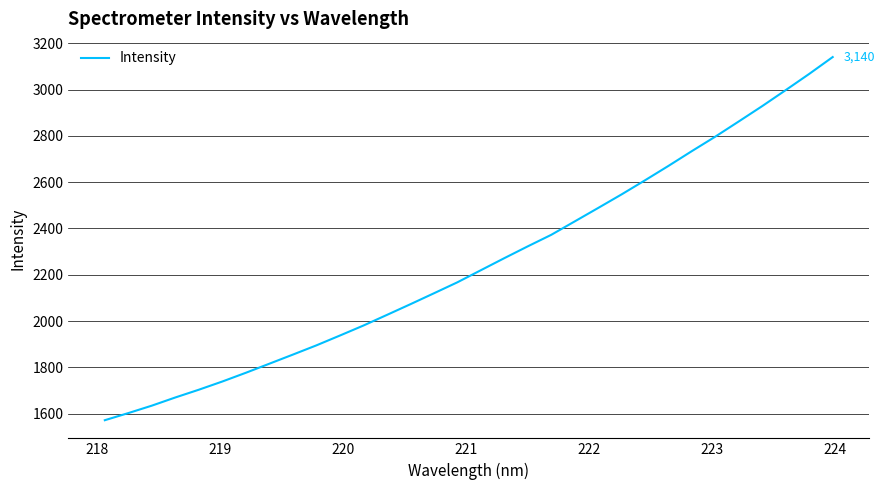

True or false: there are more than 2 points higher than both neighbors.

False